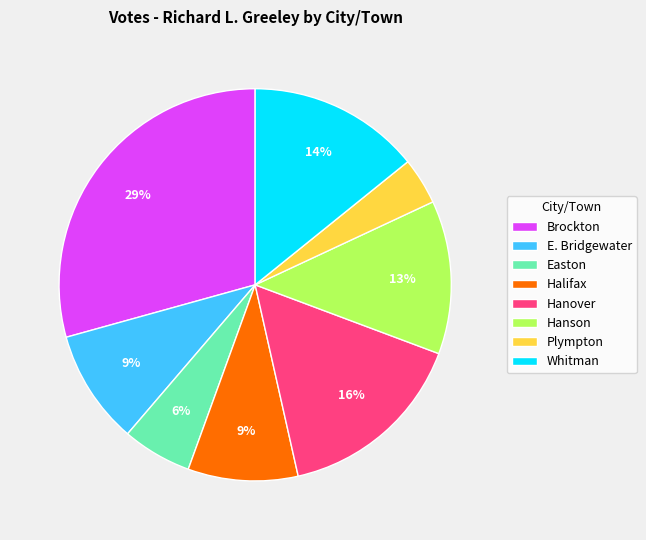

True or false: Easton accounts for 21% of the total.

False